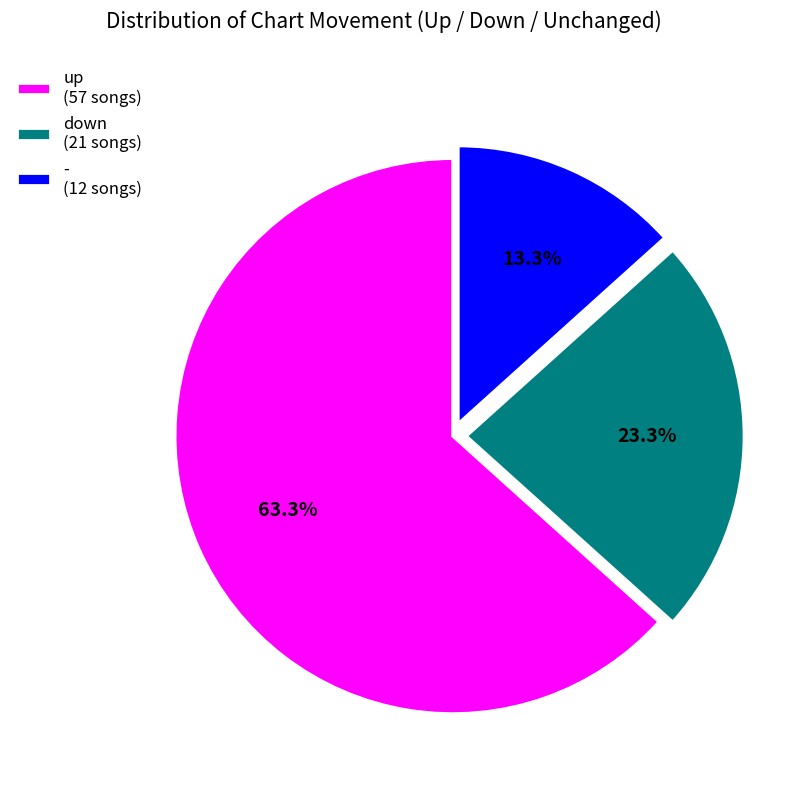

Which slice is the smallest?

-